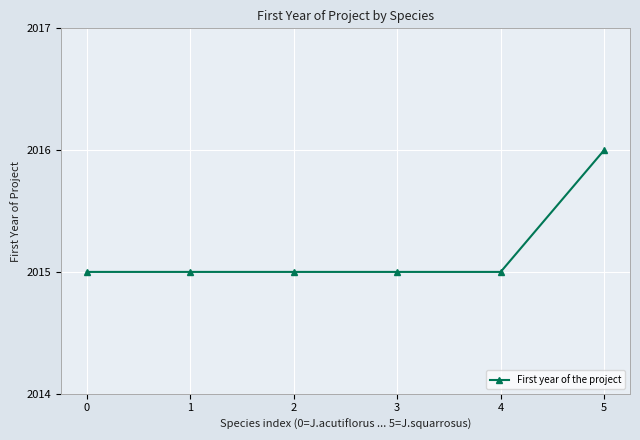

Is it true that the value at 0 is 2015?

True